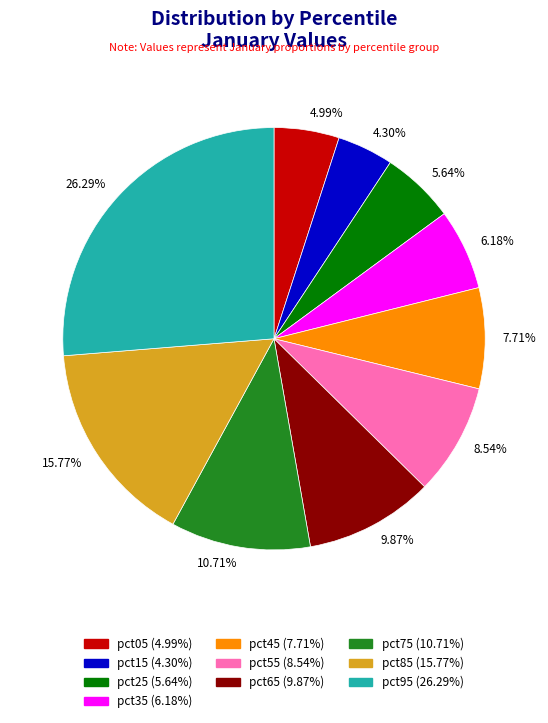

Is the sum of pct15 and pct05 greater than half?

No